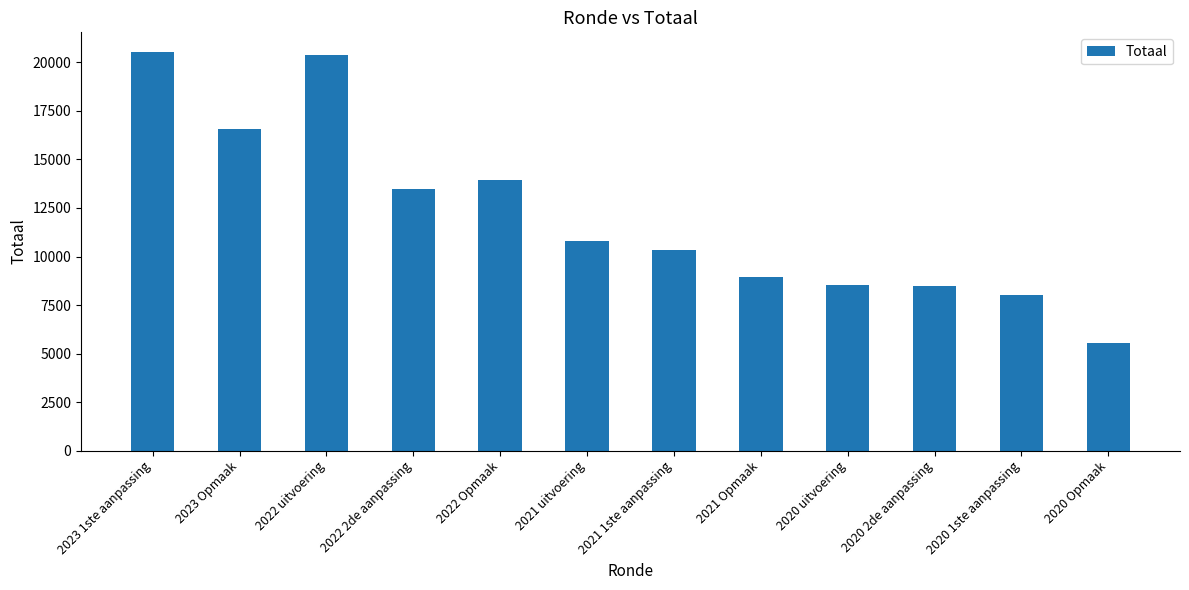

What is the label of the 1st bar from the left?

2023 1ste aanpassing